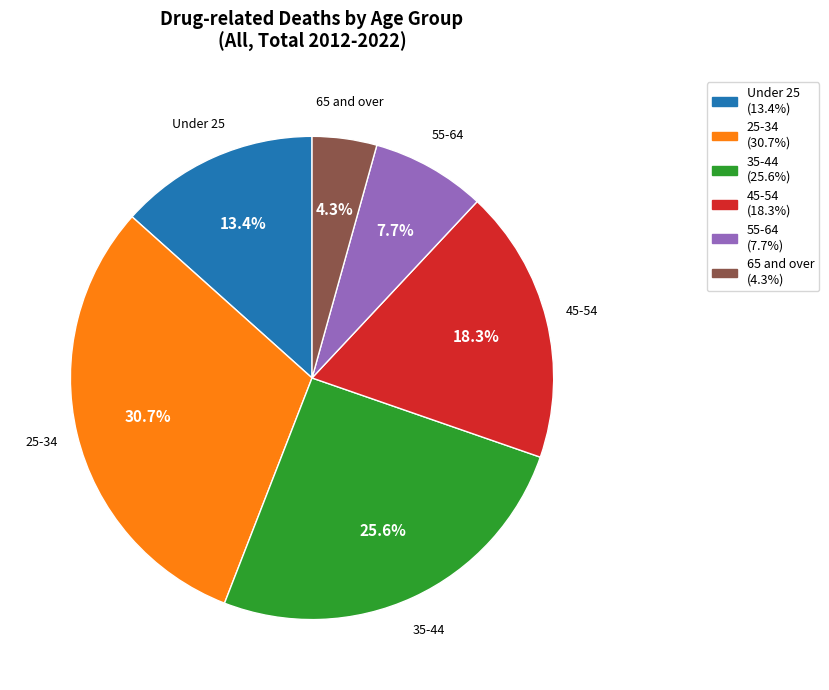

How many segments does this pie chart have?

6